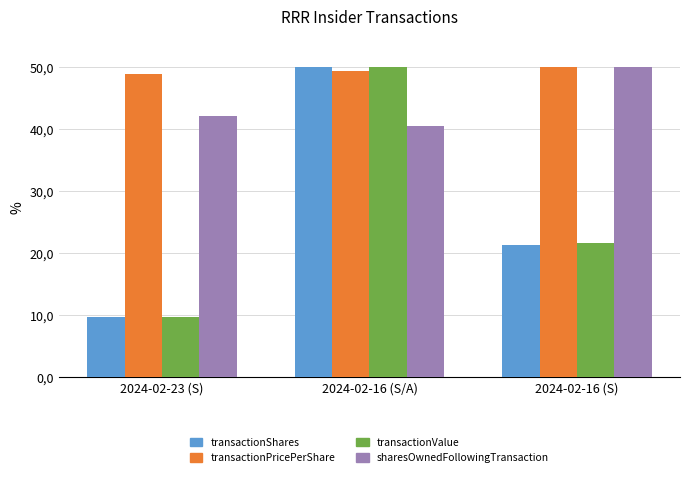

The value of sharesOwnedFollowingTransaction at 2024-02-16 (S/A) is 56.2. True or false?

False